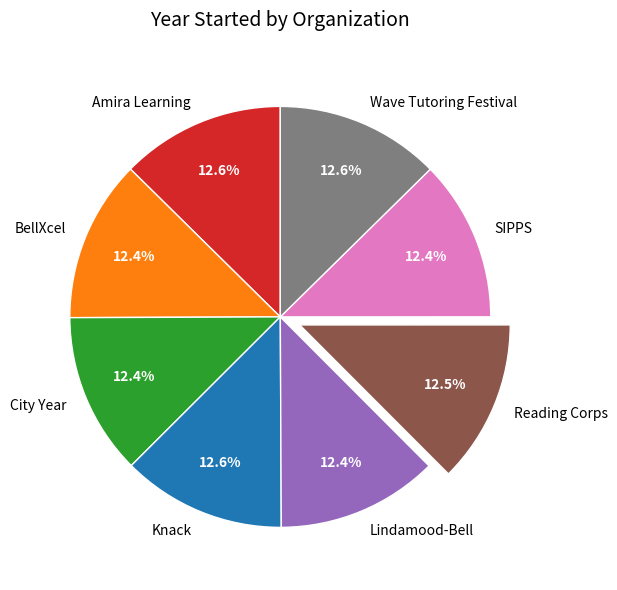

Count the number of slices in the pie.

8